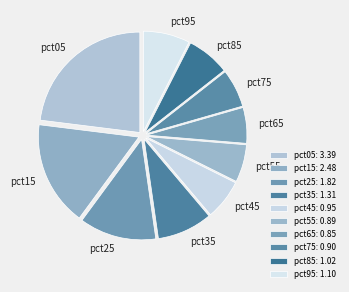

The pct65 slice represents 1% of the pie. True or false?

False